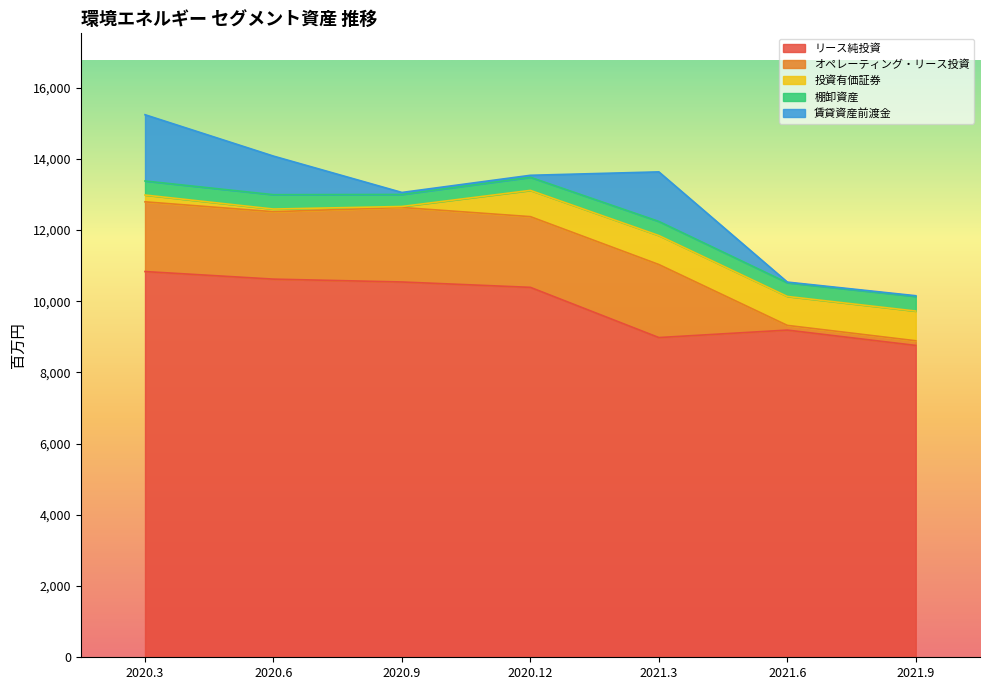

True or false: 賃貸資産前渡金 has a value of 19 at 2021.6.

True